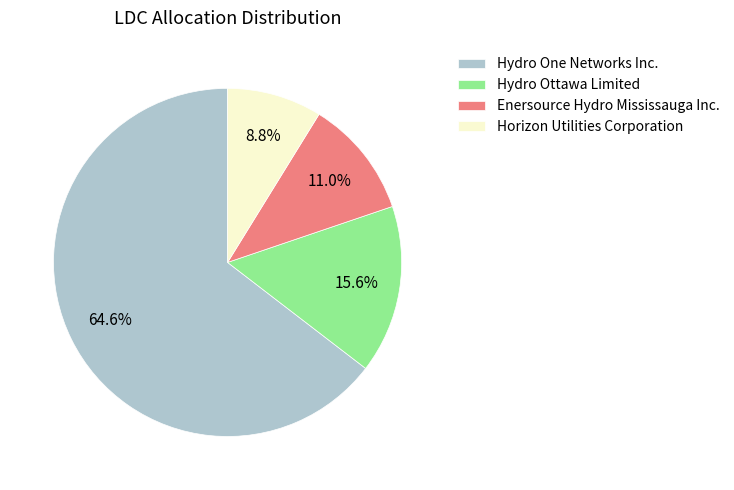

What is the total percentage of Hydro One Networks Inc. and Enersource Hydro Mississauga Inc.?

75.6%